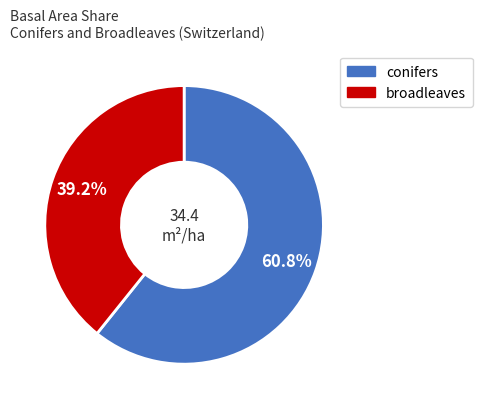

Does any single category account for the majority?

Yes